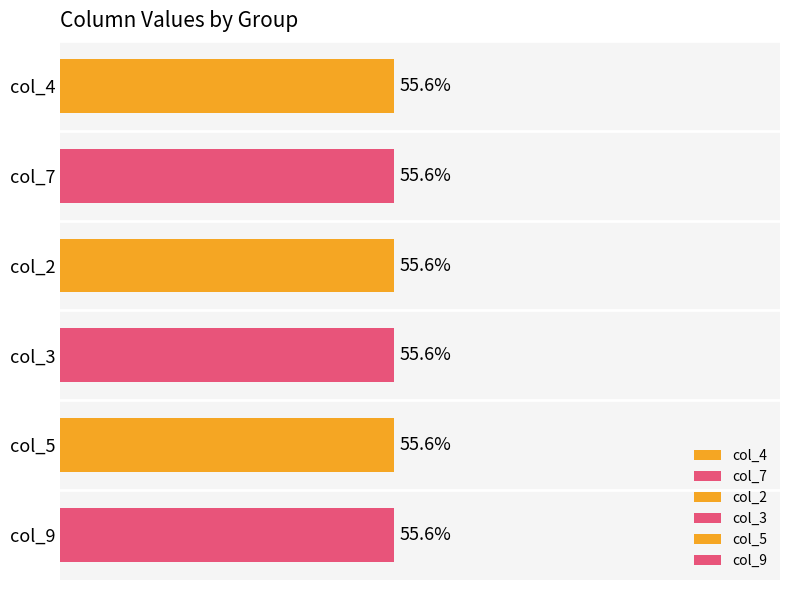

Is it true that col_4 equals 4 at 2?

True